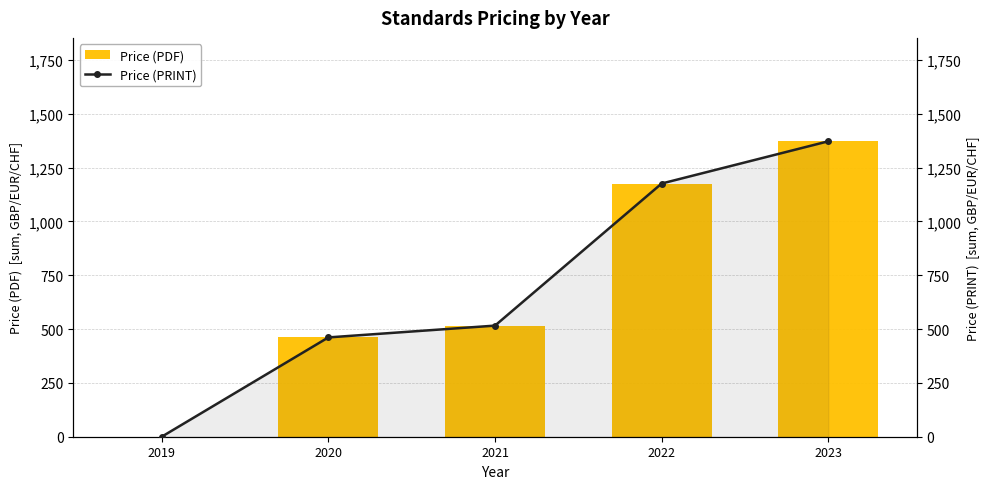

What are all the series names shown in the legend?

Price (PDF), Price (PRINT)